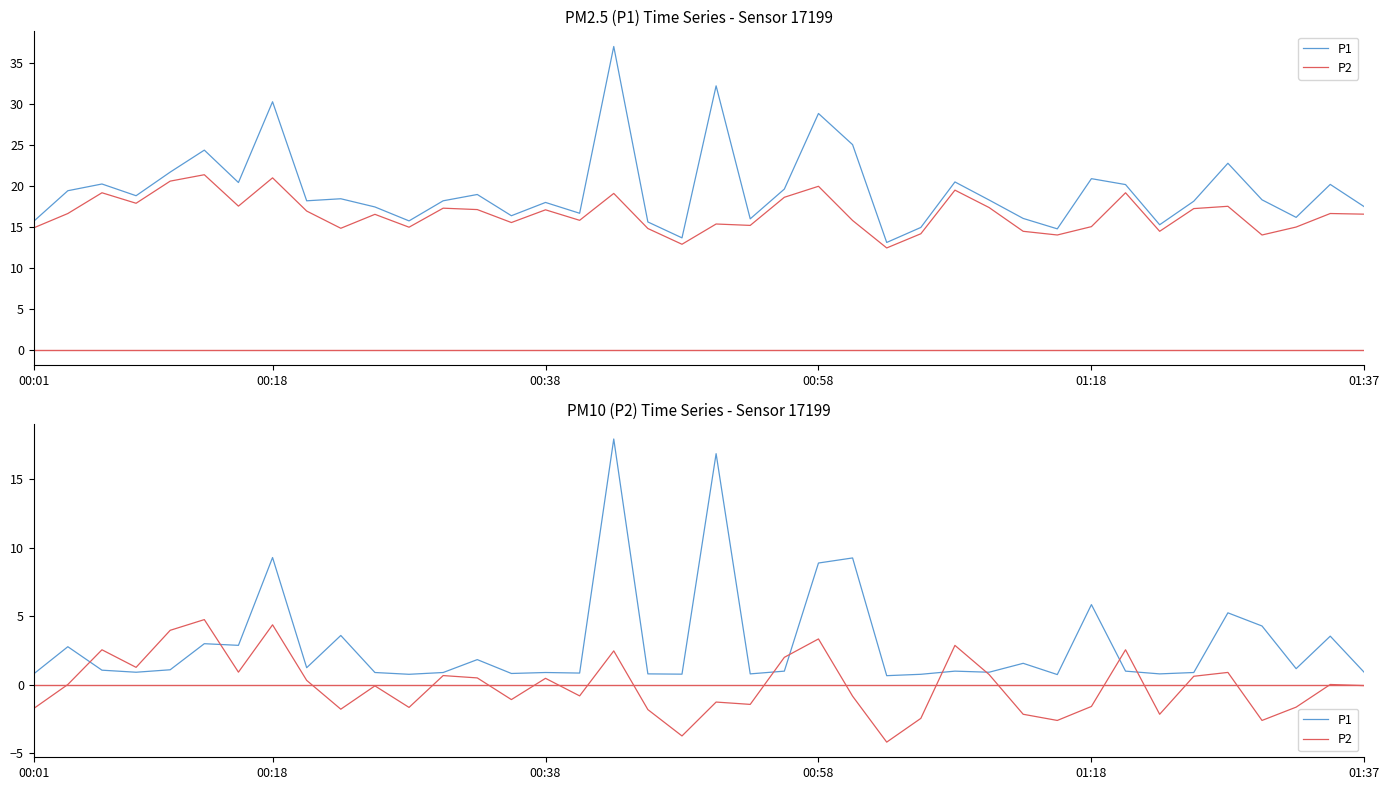

What is the value of the P2 point at the 20th from the left?

-3.7